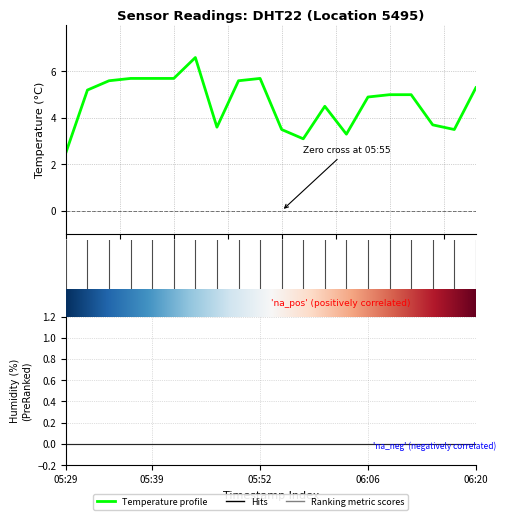

Reading right to left, extract all data points from this chart.

5.3	3.5	3.7	5.0	5.0	4.9	3.3	4.5	3.1	3.5	5.7	5.6	3.6	6.6	5.7	5.7	5.7	5.6	5.2	2.5